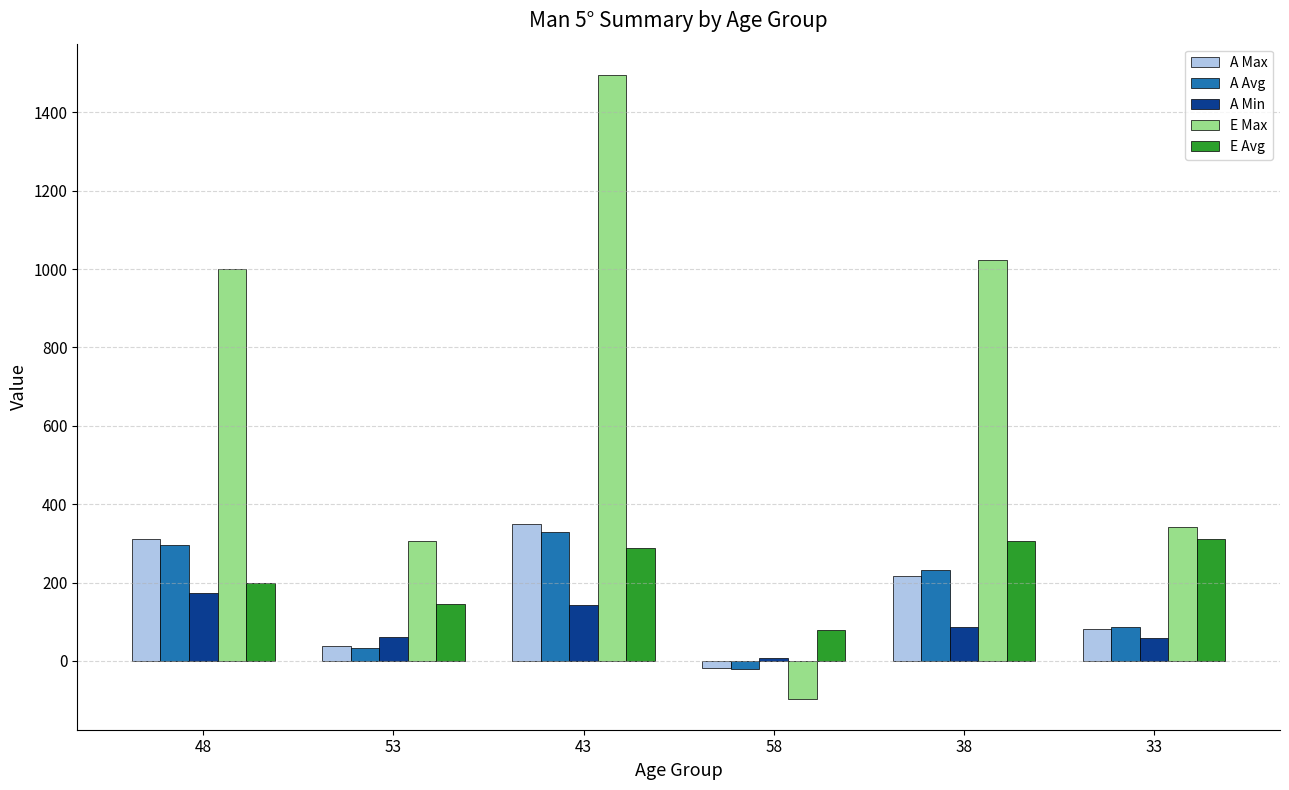

What is the difference between the maximum and minimum values in the A Avg series?

351.7